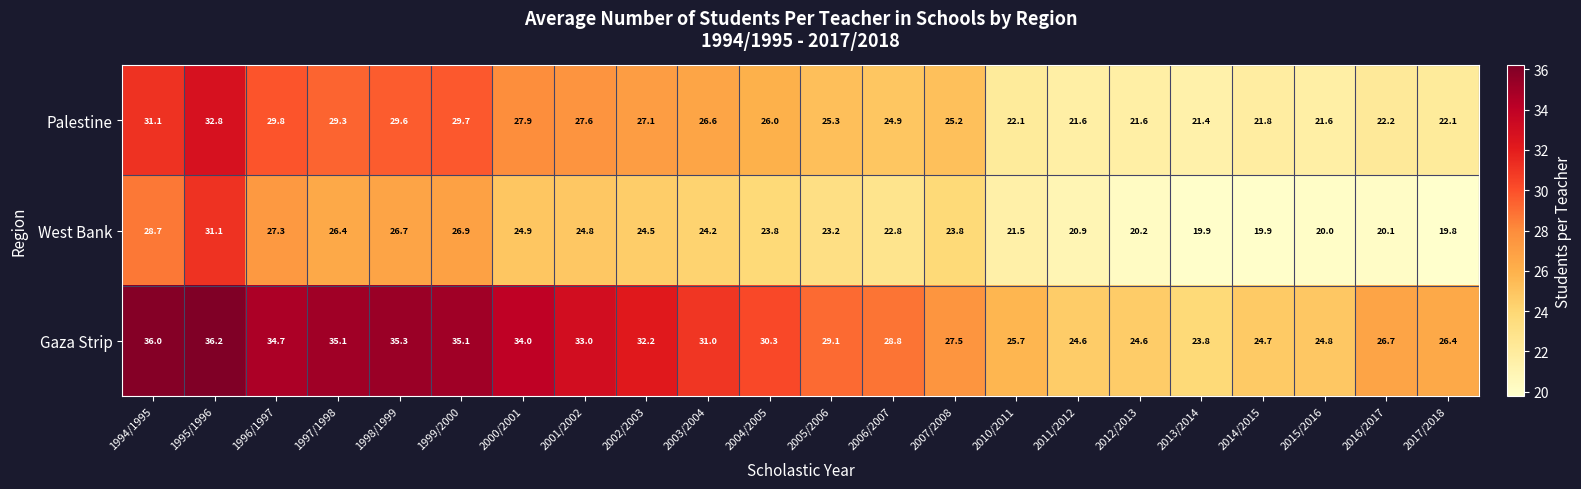

Where is Gaza Strip nearest to the value 30?

2004/2005